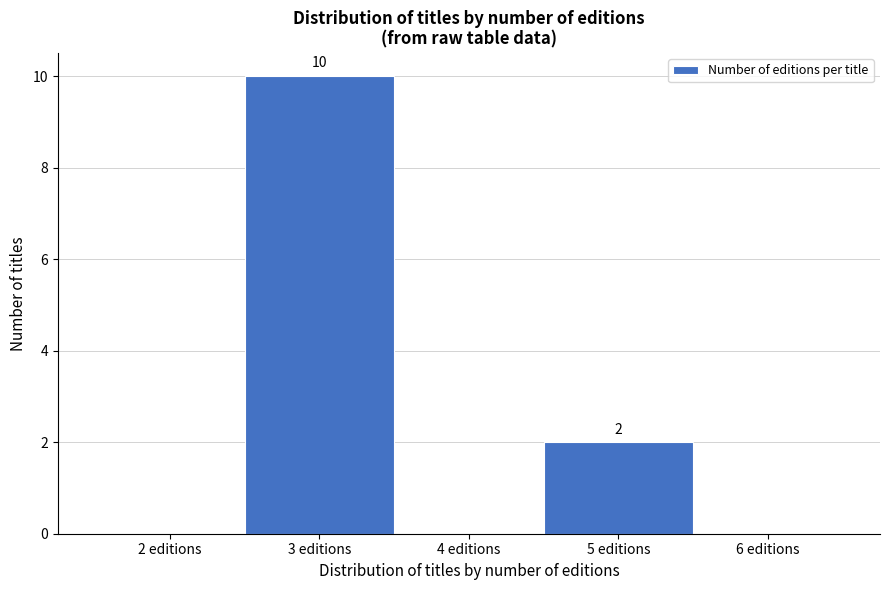

Which range on the x-axis has the tallest bar?

2.5 to 3.5